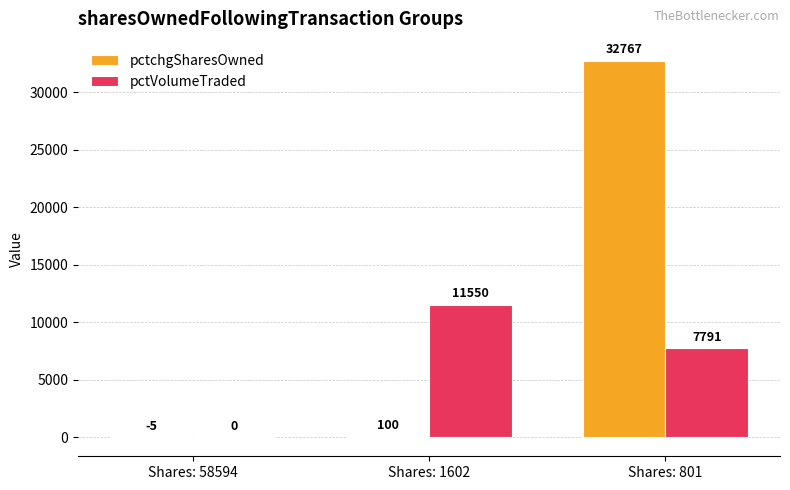

What value does the pctVolumeTraded series have at Shares: 1602, to the nearest 50?

11550